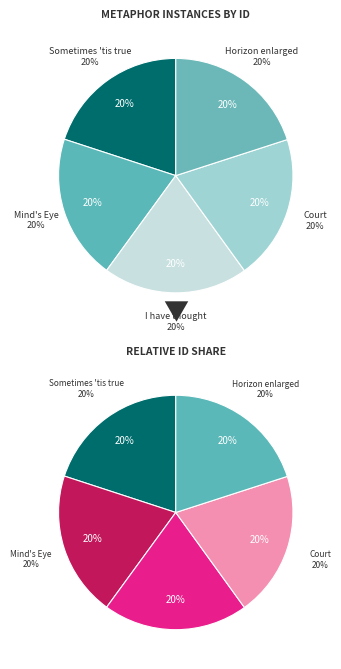

What percentage is the horizon of my mind enlarged slice, to the nearest percent?

20%